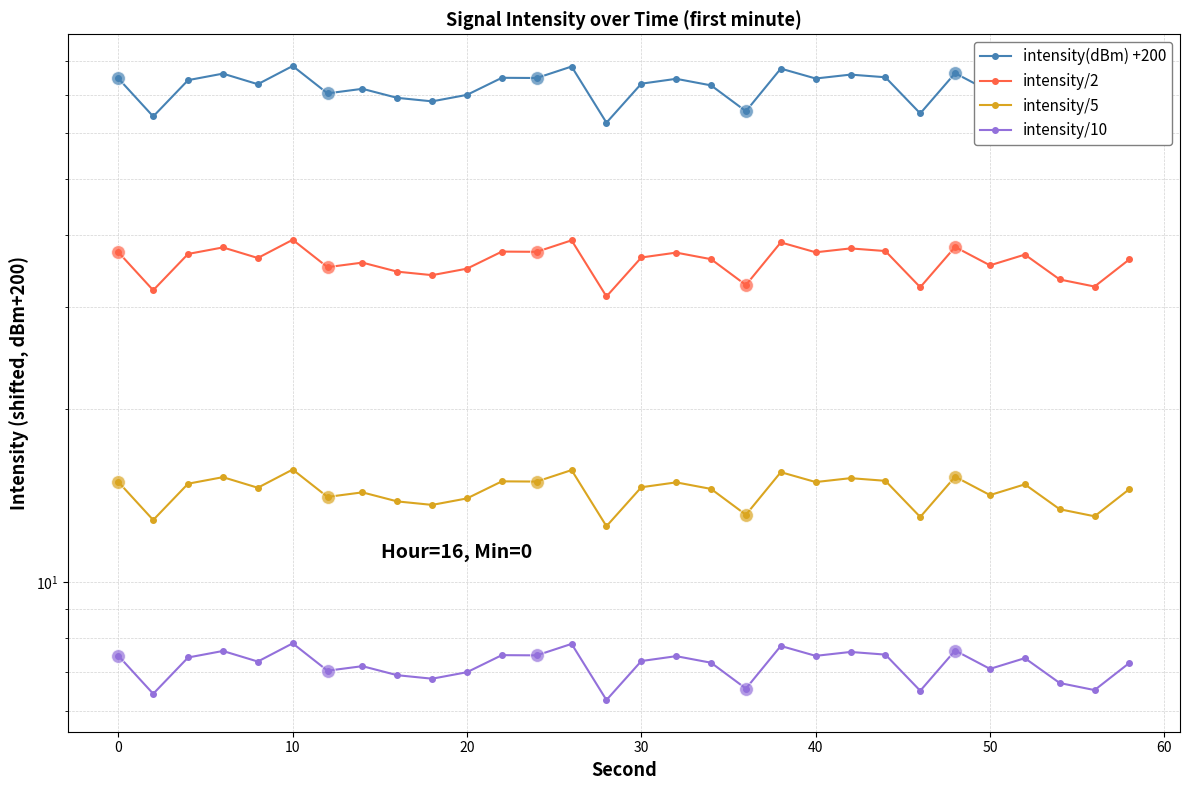

True or false: intensity/10 and intensity/2 cross at least once.

False